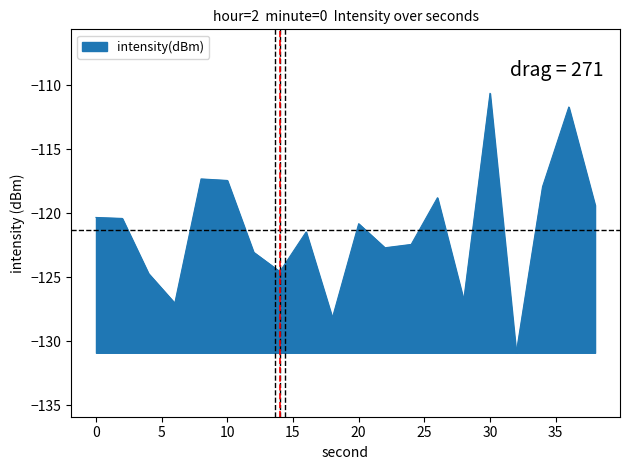

What is the difference between the maximum and minimum values?

20.3